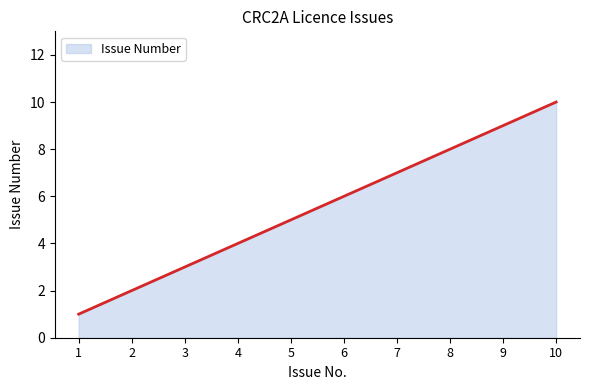

What is the maximum value shown in the chart?

10.0